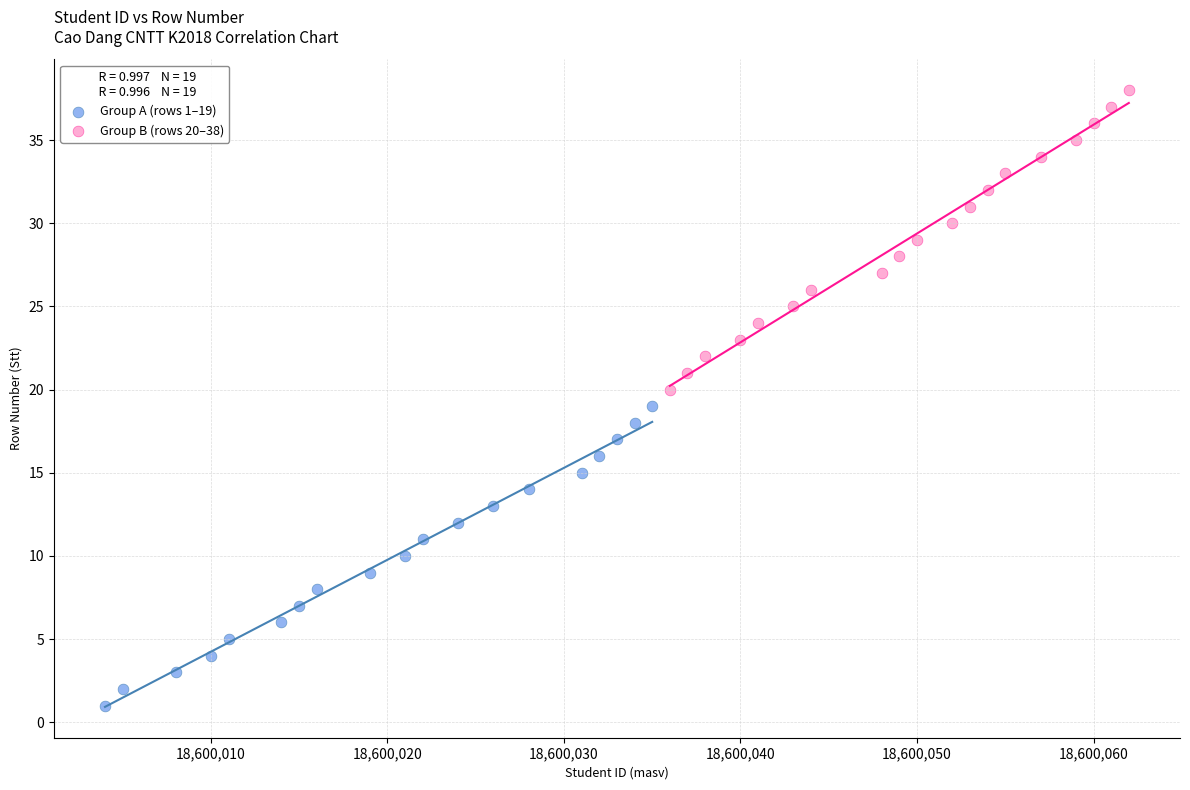

Which series contains the lowest Y value?

Group A (rows 1–19)